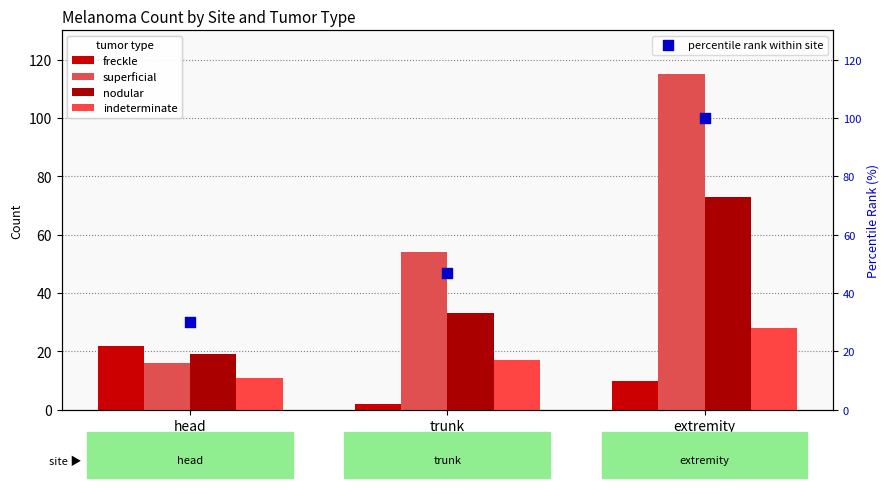

At which category is the sum across all series the highest?

extremity